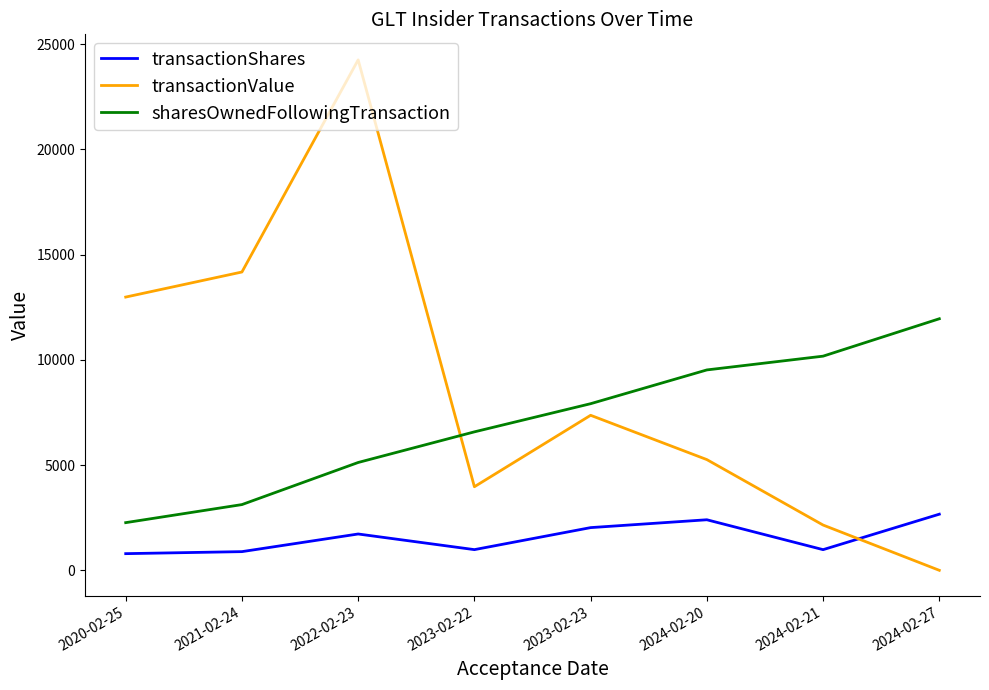

Count the number of data series in this chart.

3